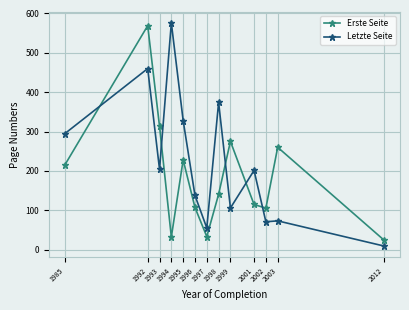

Between which two adjacent categories do Letzte Seite and Erste Seite first intersect?

1985 and 1992